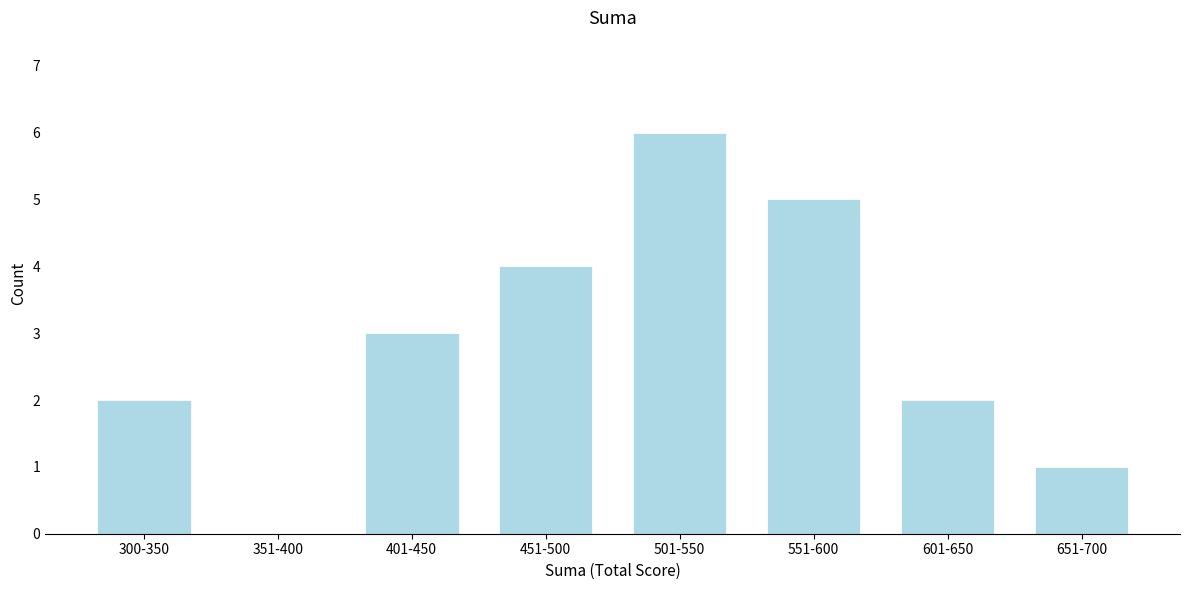

Reading left to right, list all the values displayed in this chart.

300-350=2	351-400=0	401-450=3	451-500=4	501-550=6	551-600=5	601-650=2	651-700=1